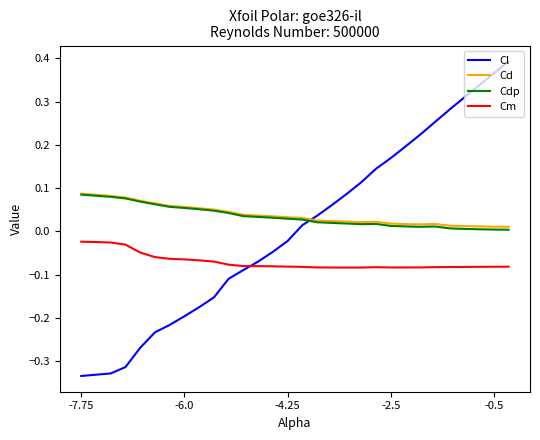

True or false: Cm and Cl intersect in this chart.

True